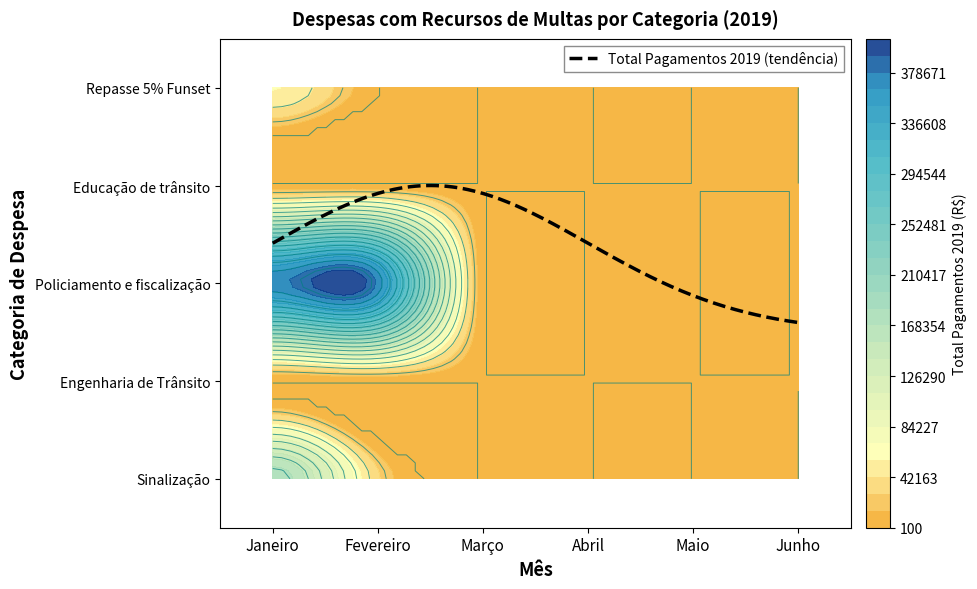

Reading left to right, what are all the values shown in this chart?

Sinalização: 178975.5	31211.0	0.0	0.0	0.0	0.0
Engenharia de Trânsito: 0.0	0.0	0.0	0.0	0.0	0.0
Policiamento e fiscalização: 374370.5	375357.5	0.0	0.0	0.0	0.0
Educação de trânsito: 0.0	0.0	0.0	0.0	0.0	0.0
Repasse 5% Funset: 56988.7	0.0	0.0	0.0	0.0	0.0